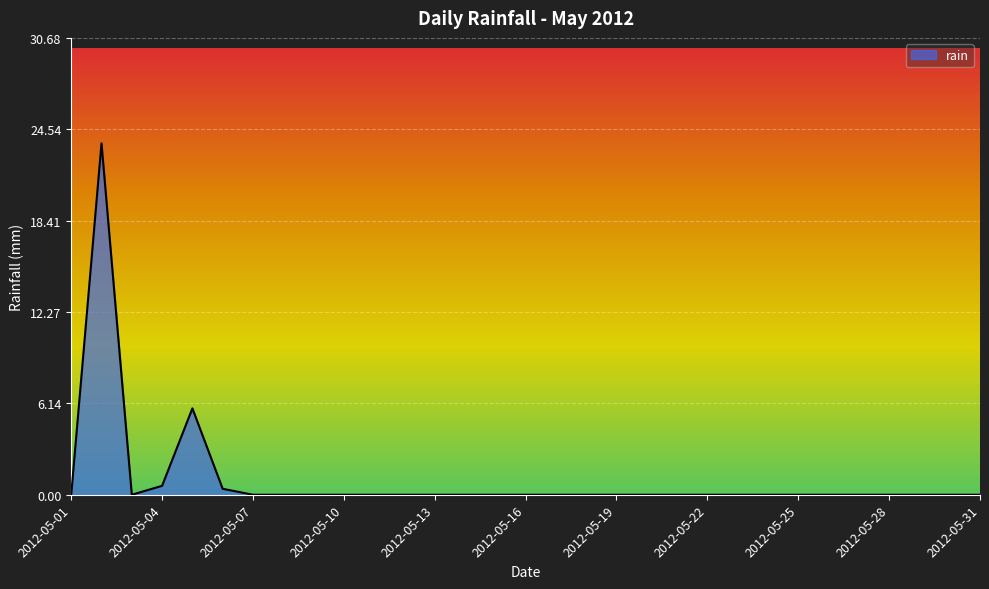

Reading right to left, extract all data points from this chart.

0.0	0.0	0.0	0.0	0.0	0.0	0.0	0.0	0.0	0.0	0.0	0.0	0.0	0.0	0.0	0.0	0.0	0.0	0.0	0.0	0.0	0.0	0.0	0.0	0.0	0.4	5.8	0.6	0.0	23.6	0.0